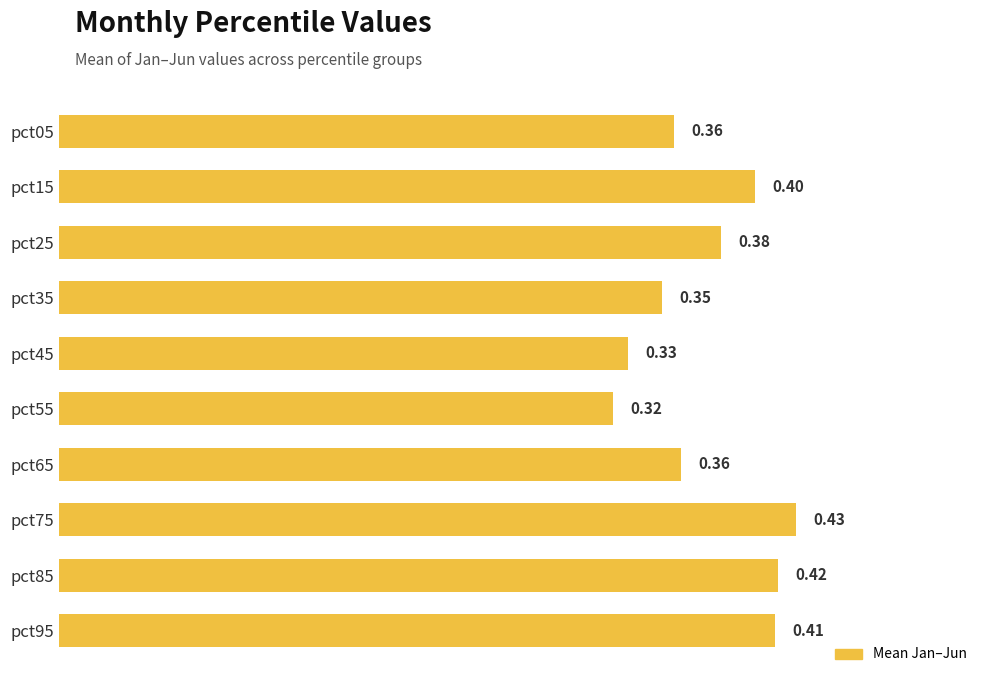

What is the sum of all values?

3.8